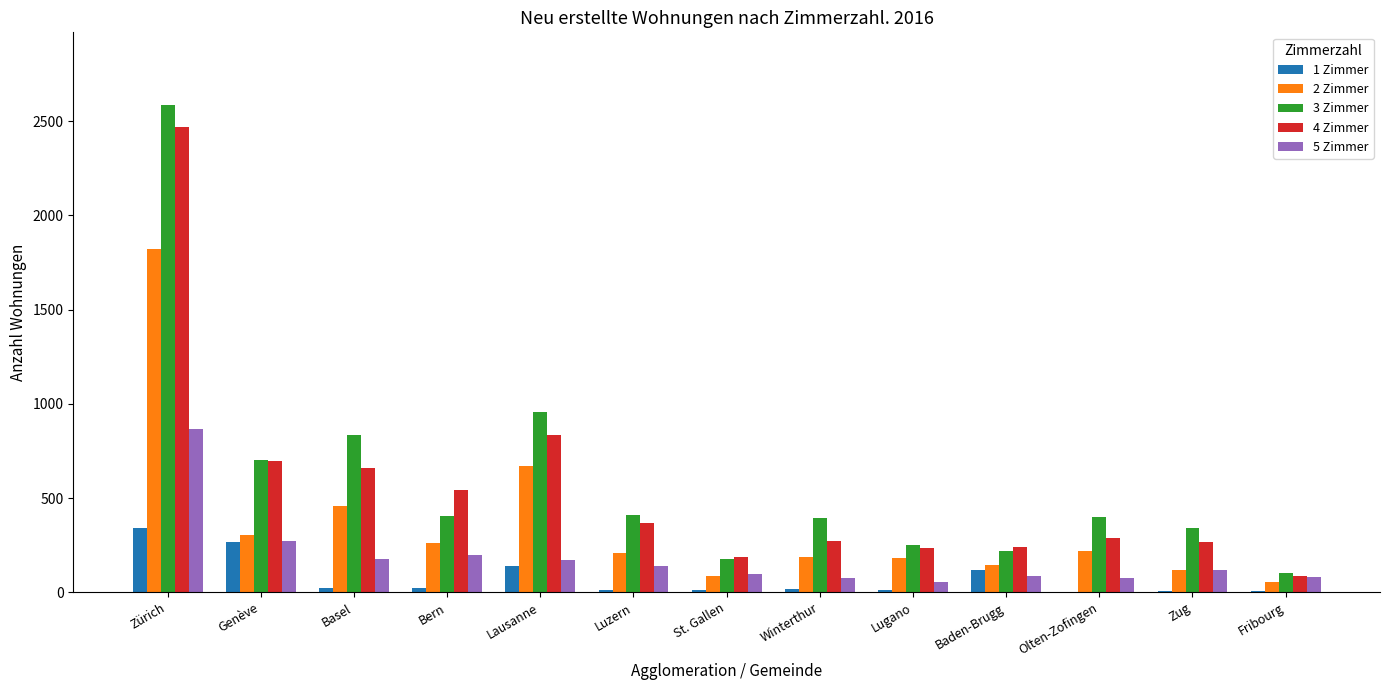

What is the total value across all series at Baden-Brugg?

810